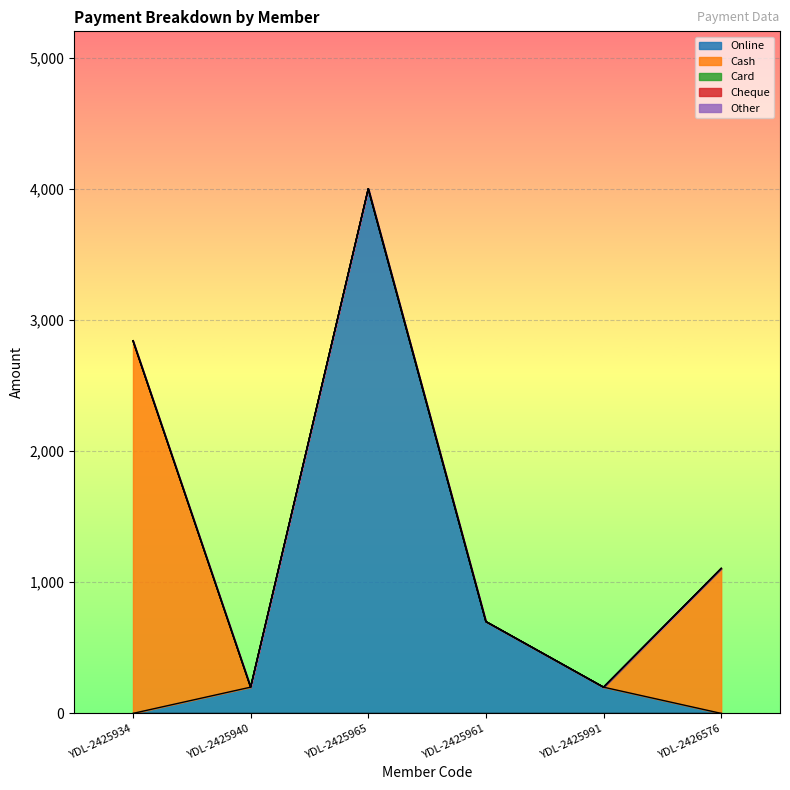

What is the label of the 6th point from the left?

YDL-2426576